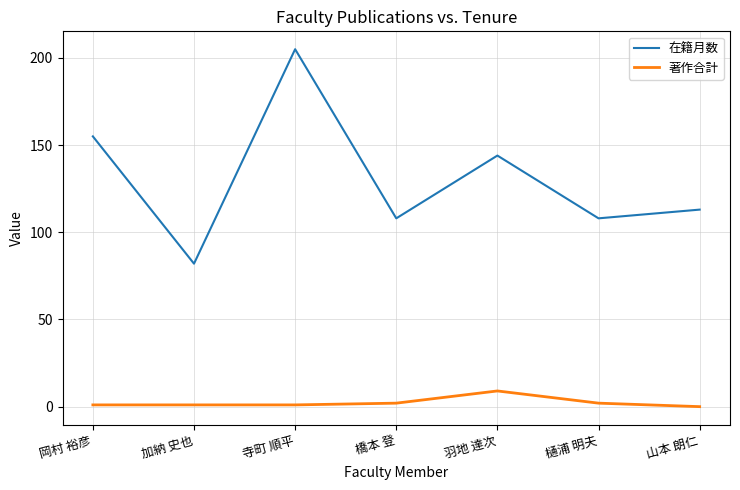

Between 岡村 裕彦 and 樋浦 明夫, which series saw the biggest shift?

在籍月数